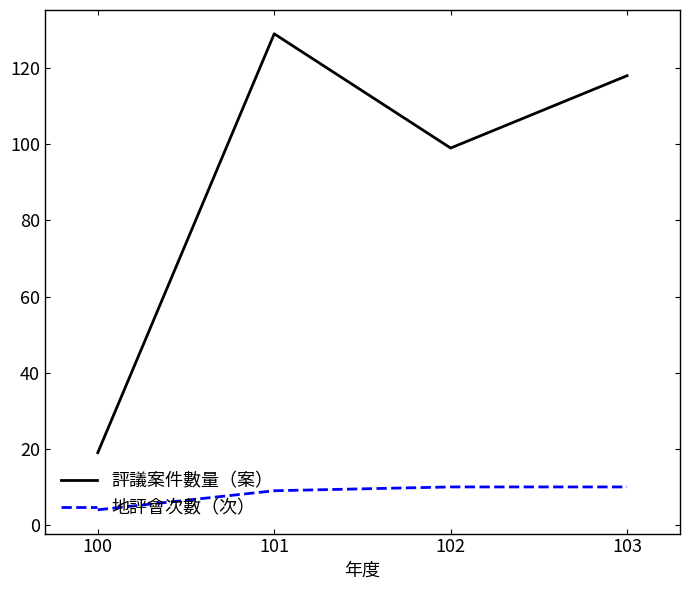

At which label does 地評會次數（次） reach its minimum?

100